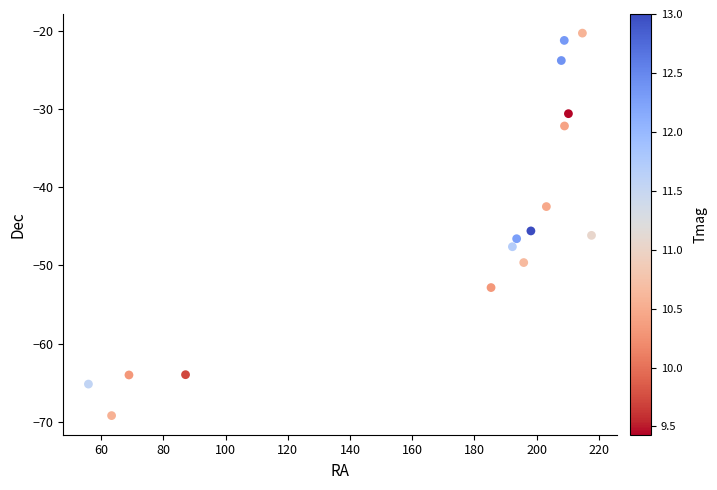

What is the range of X values (max minus min)?

161.7